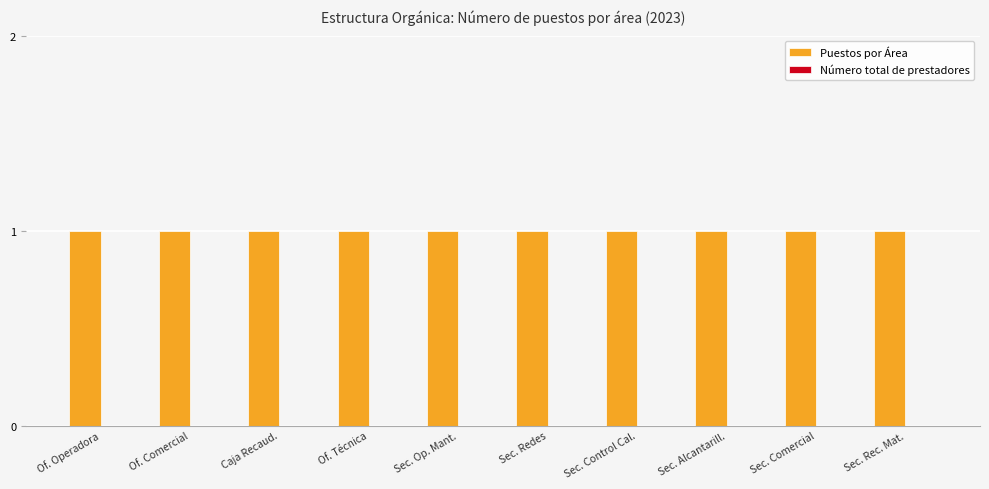

List the series in order of their overall mean, lowest first.

Número total de prestadores, Puestos por Área